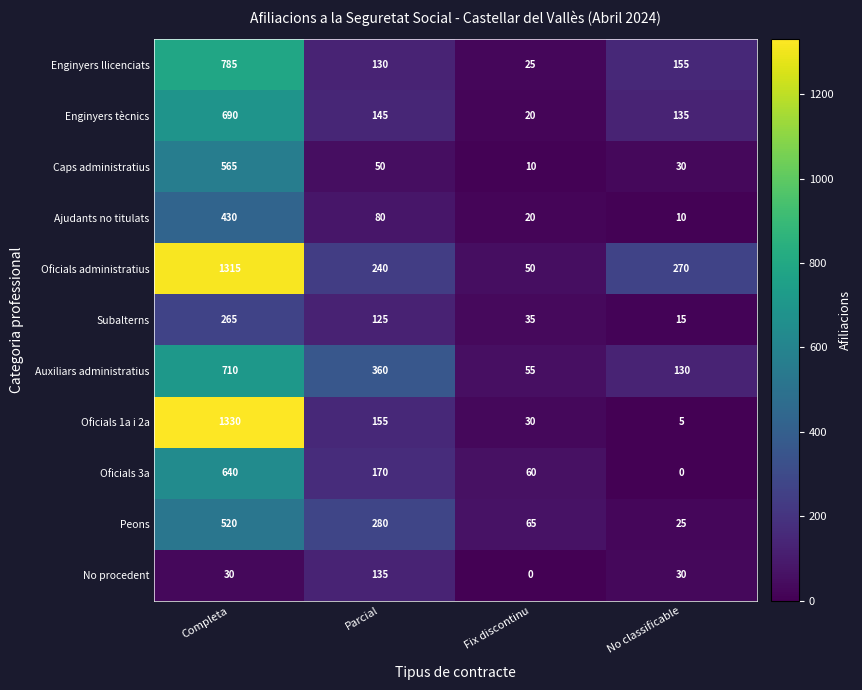

Between Parcial and No classificable, which series saw the biggest shift?

Peons